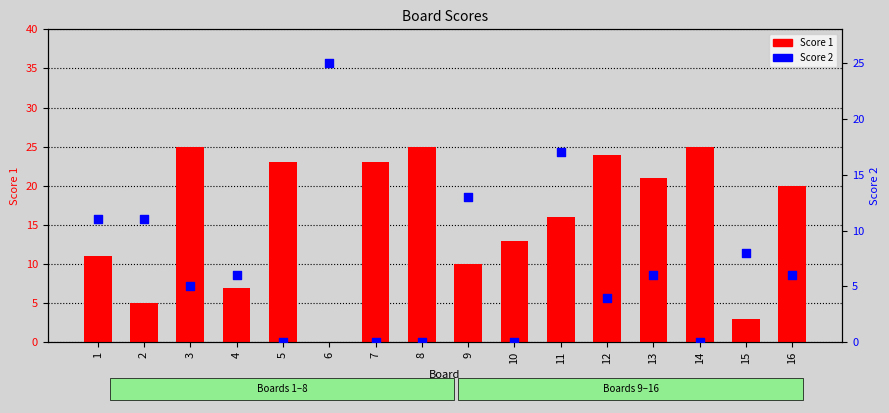

What is the total value across all series at 2?

16